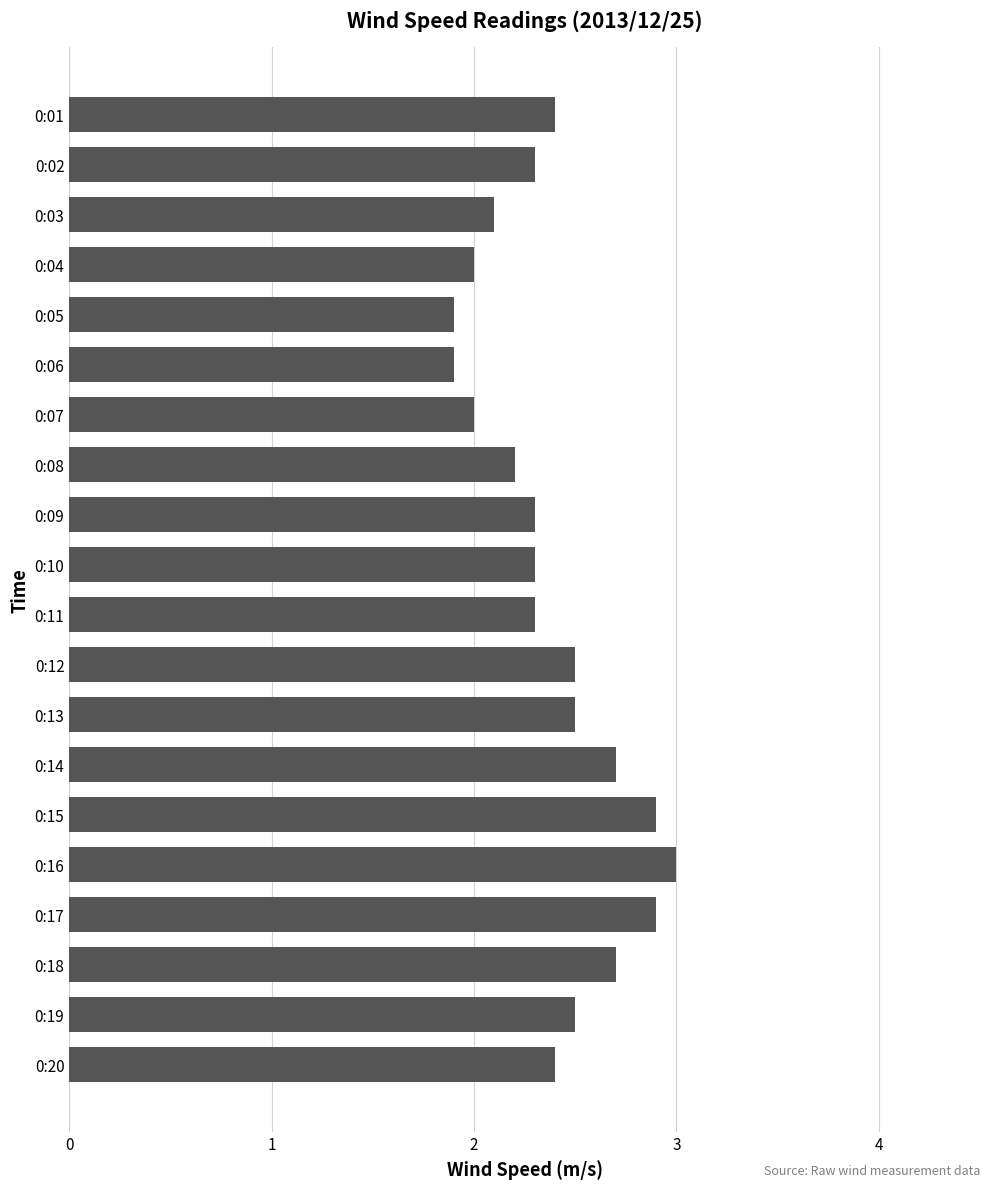

What is the change in value from 0:12 to 0:16?

+0.5